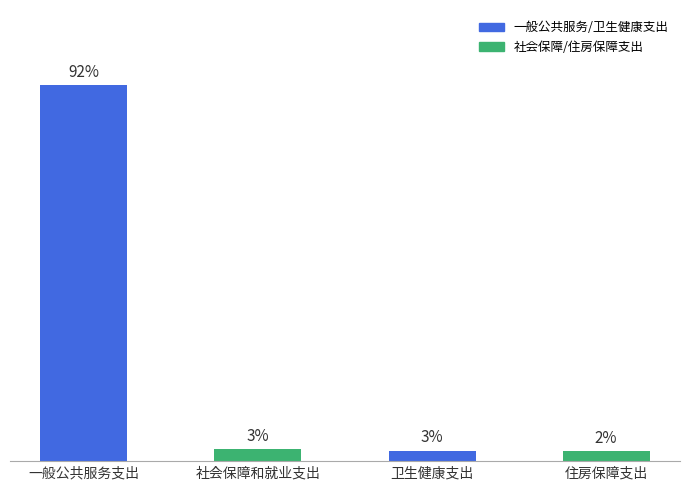

What position from the right is 卫生健康支出?

2